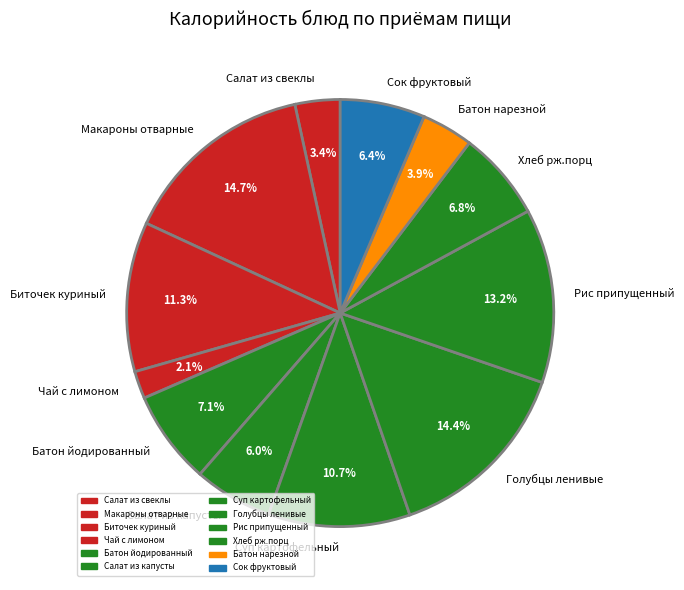

To the nearest percent, what percentage of the pie is Макароны отварные?

15%